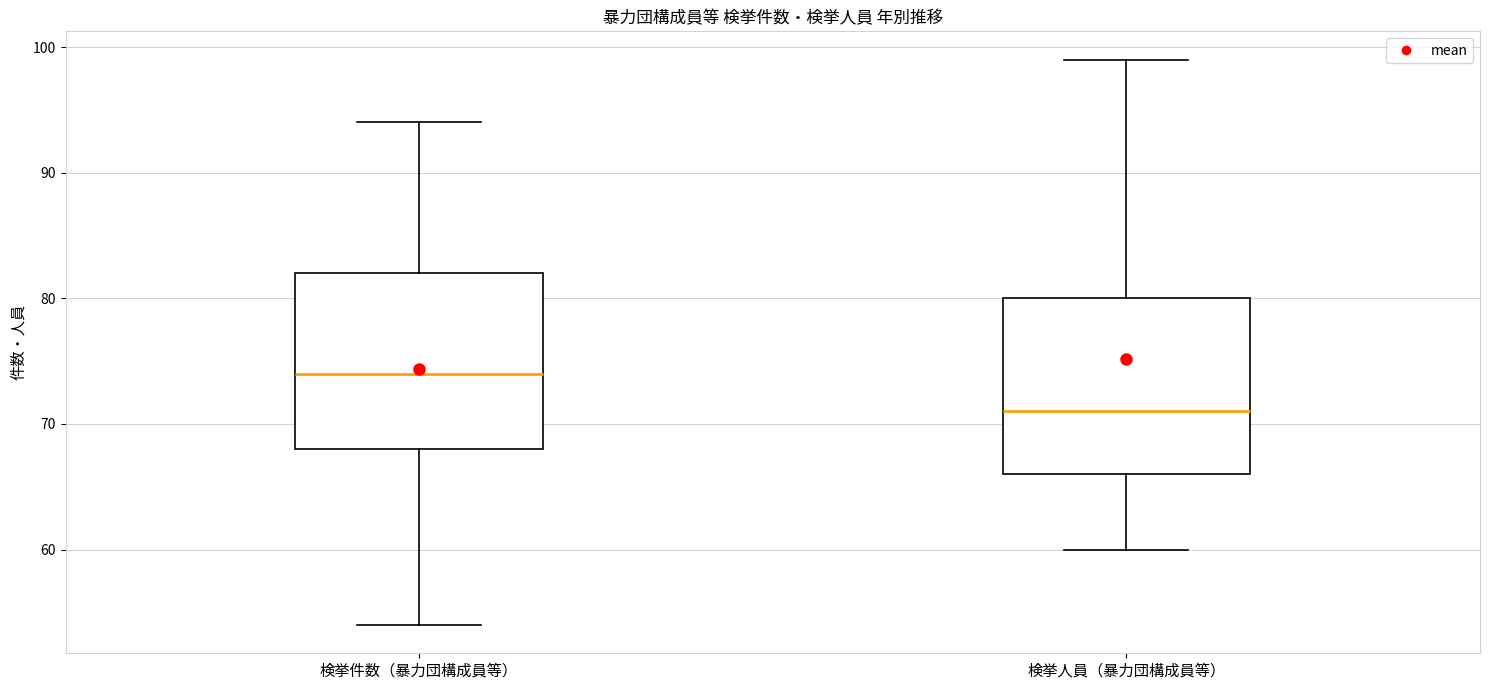

Reading left to right, transcribe this box plot: for each box, give where its median line is, the range the box spans, and where its two whiskers end, as read against the y-axis. The values are not printed on the chart, so give them approximately, as read against the axis.

検挙件数（暴力団構成員等）: median 74, box 68 to 82, whiskers 54 to 94
検挙人員（暴力団構成員等）: median 71, box 66 to 80, whiskers 60 to 99